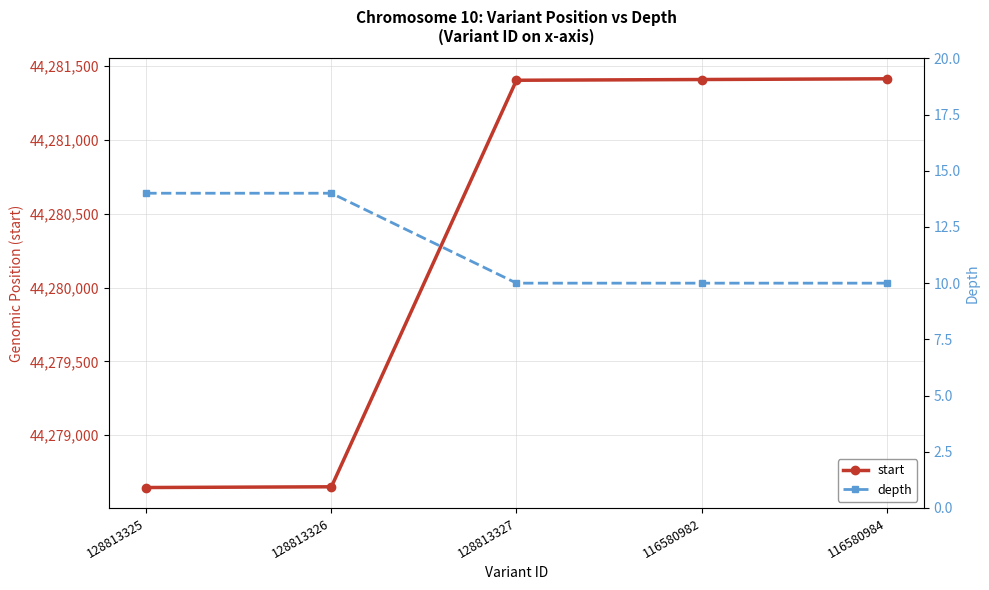

The start series shows 44278651 at 128813326. True or false?

True